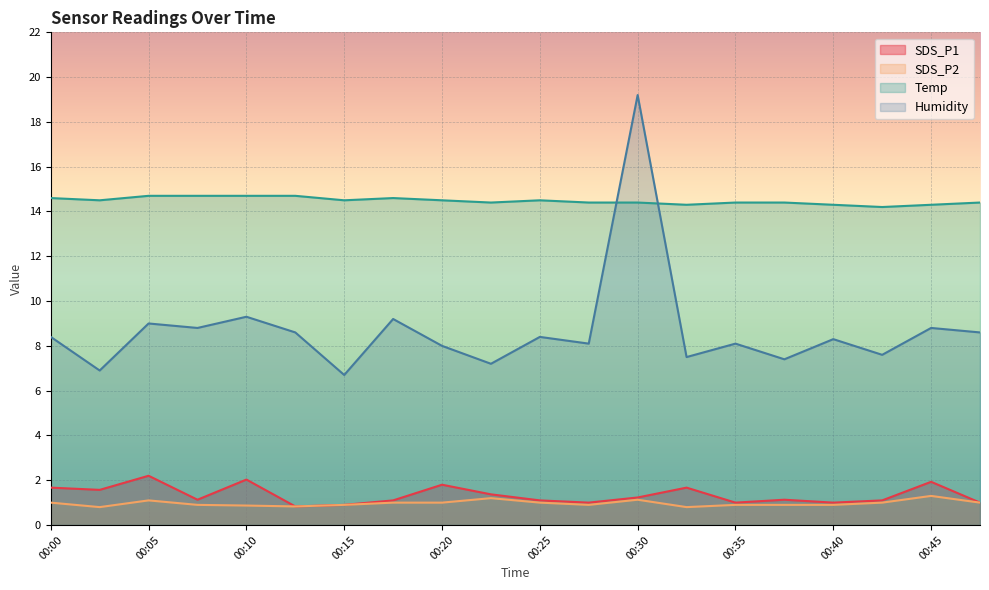

True or false: SDS_P2 has more than 1 interior local peaks.

True